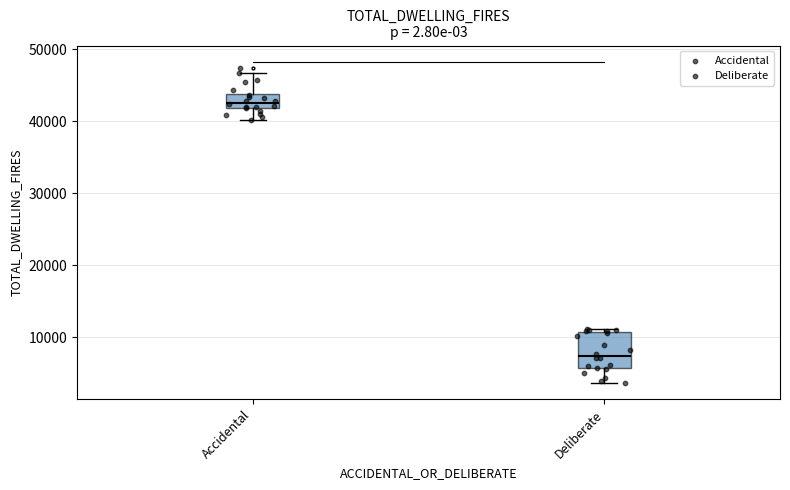

Comparing the boxes themselves (not the whiskers), which one is the tallest?

Deliberate